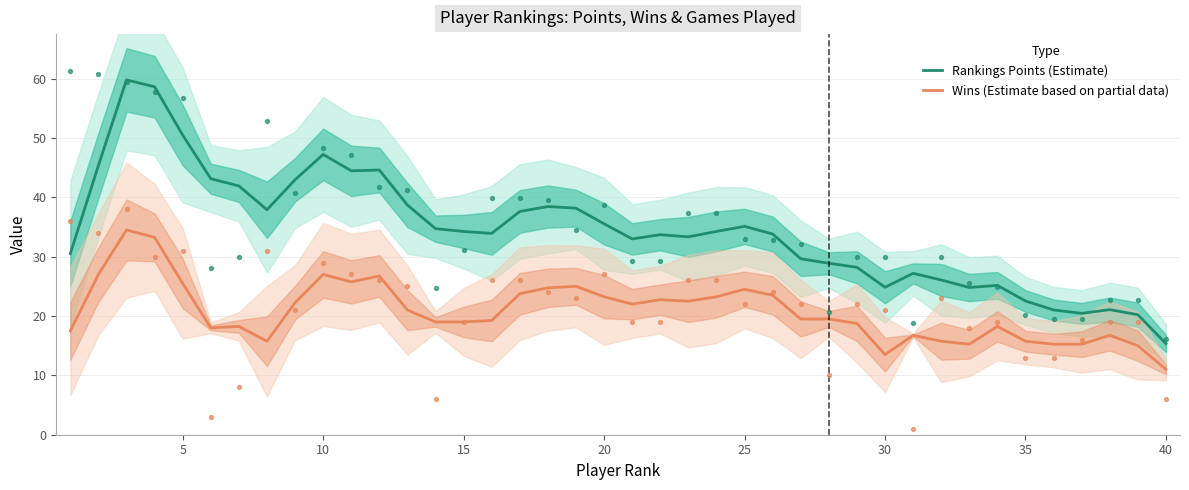

What is the maximum value for Rankings Points (Estimate)?

59.8